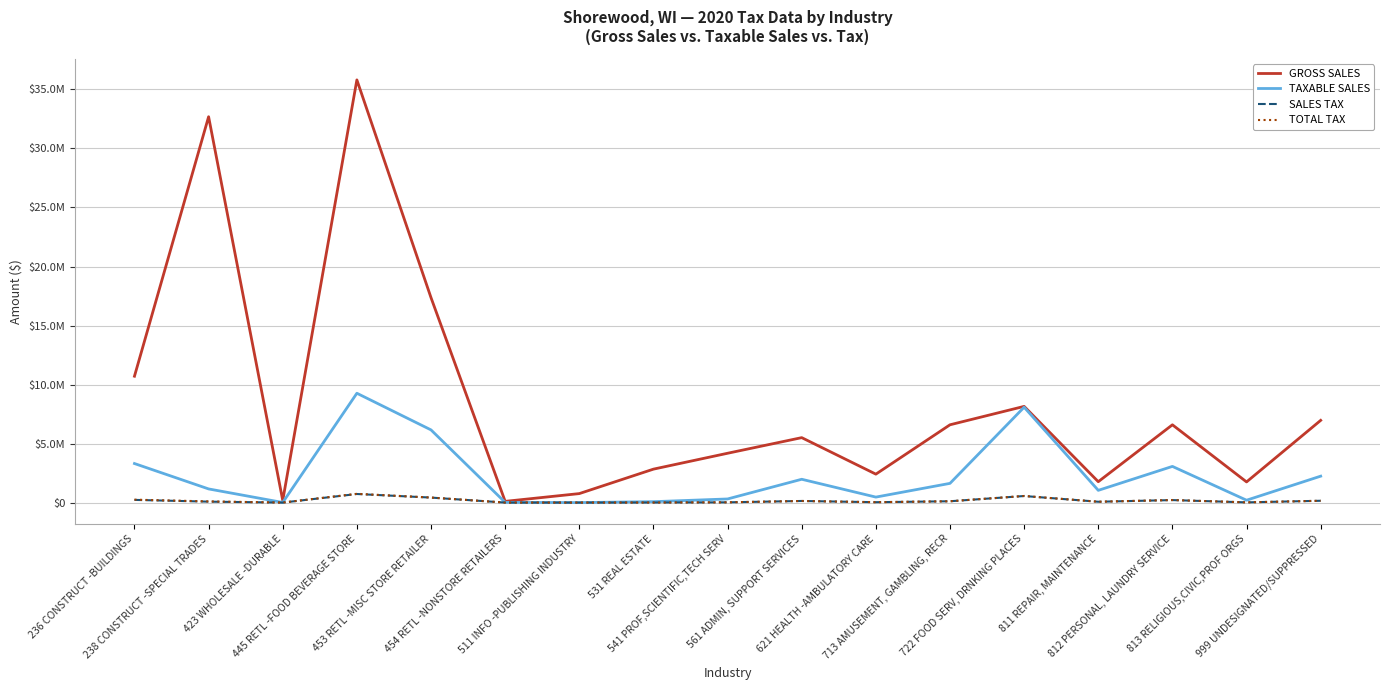

What are all the series names shown in the legend?

GROSS SALES, TAXABLE SALES, SALES TAX, TOTAL TAX